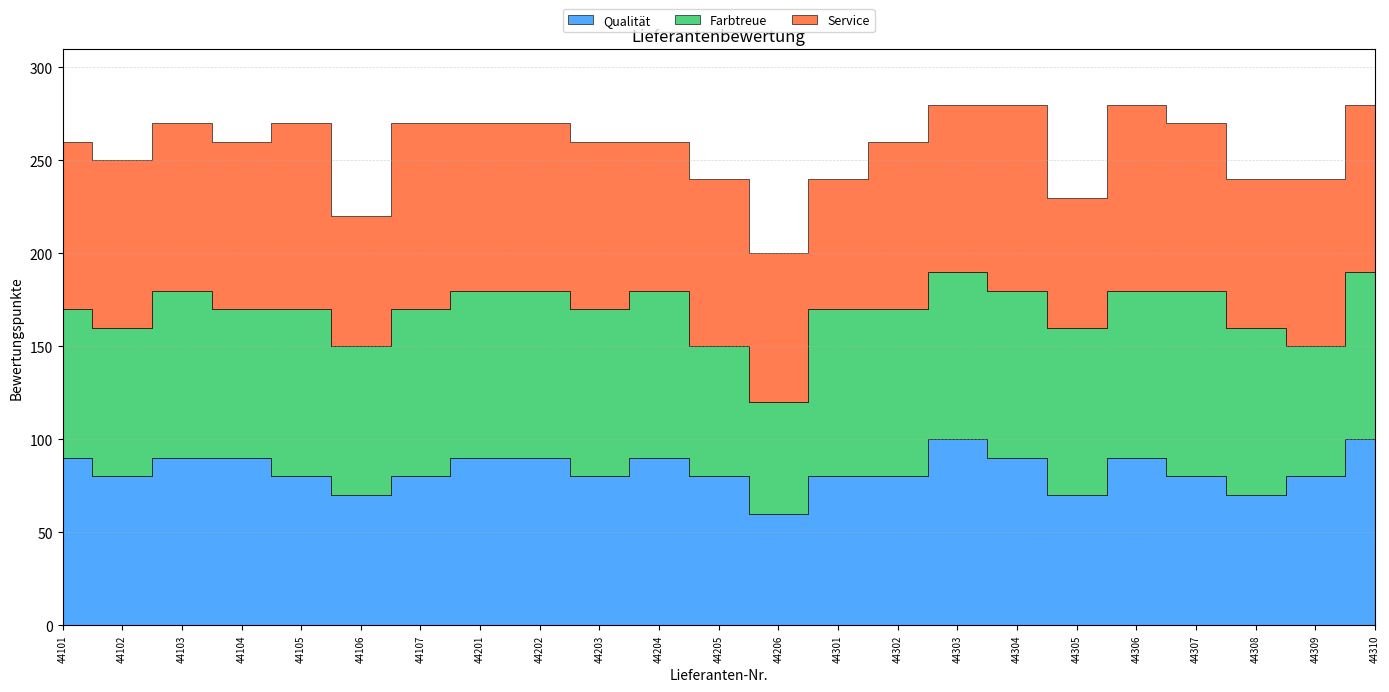

What is the sum of the Farbtreue values at 44103 and 44105?

180